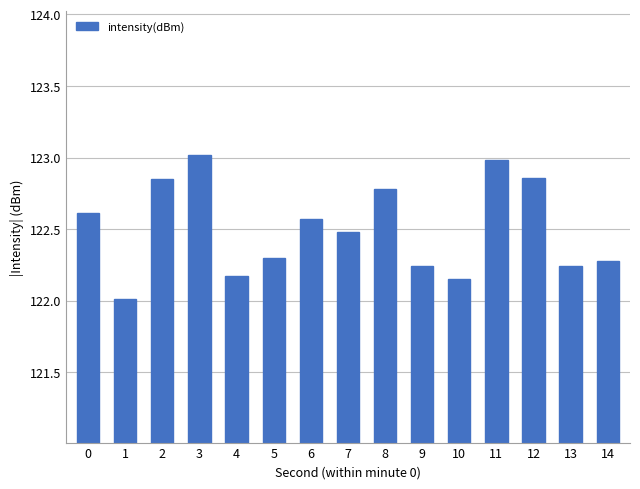

What is the sum of the values at 13 and 3?

245.3